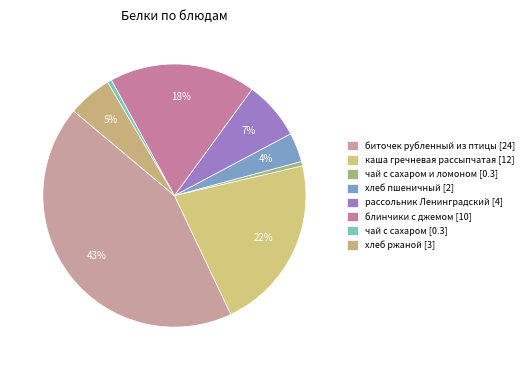

How many slices are in this pie chart?

8